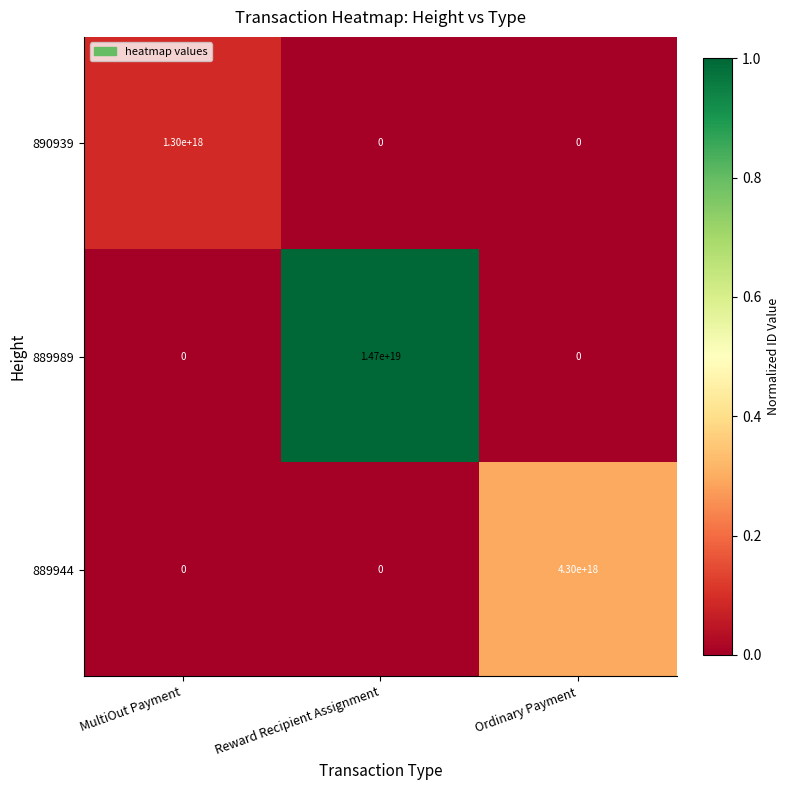

Count the number of data series in this chart.

3